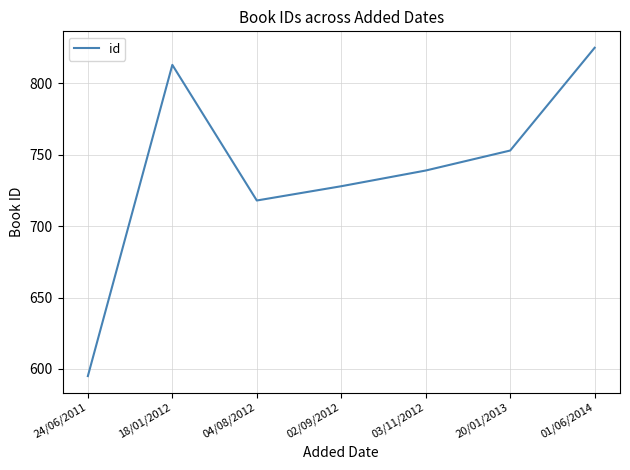

What is the average value?

739